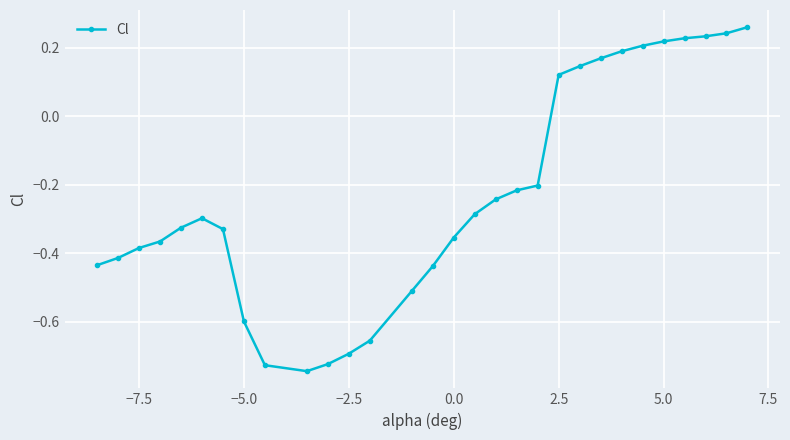

How many series are shown in this chart?

1